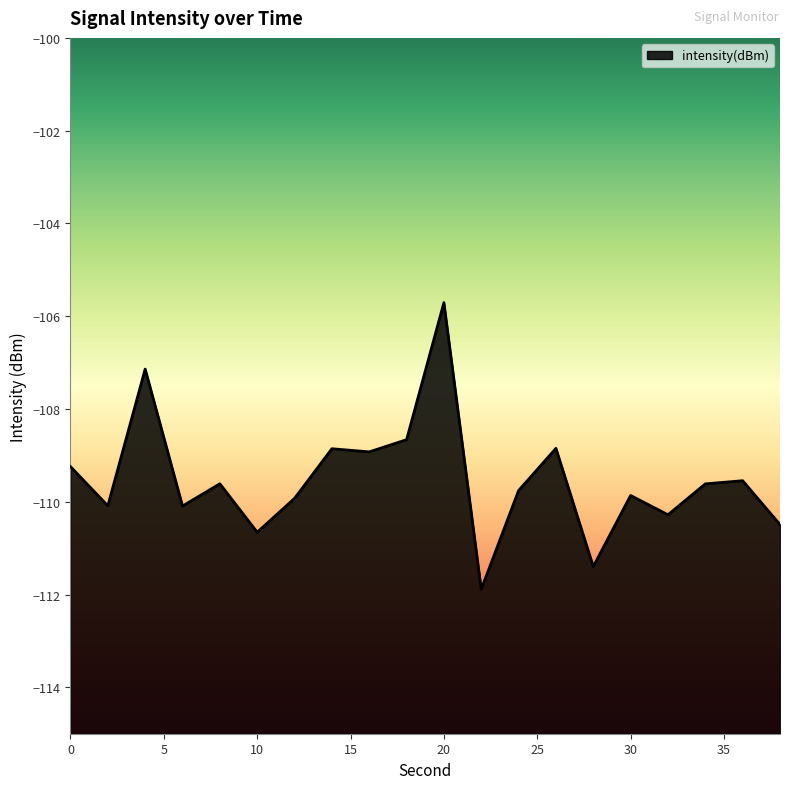

How many interior local valleys (lower than both neighbors) does the data have?

7